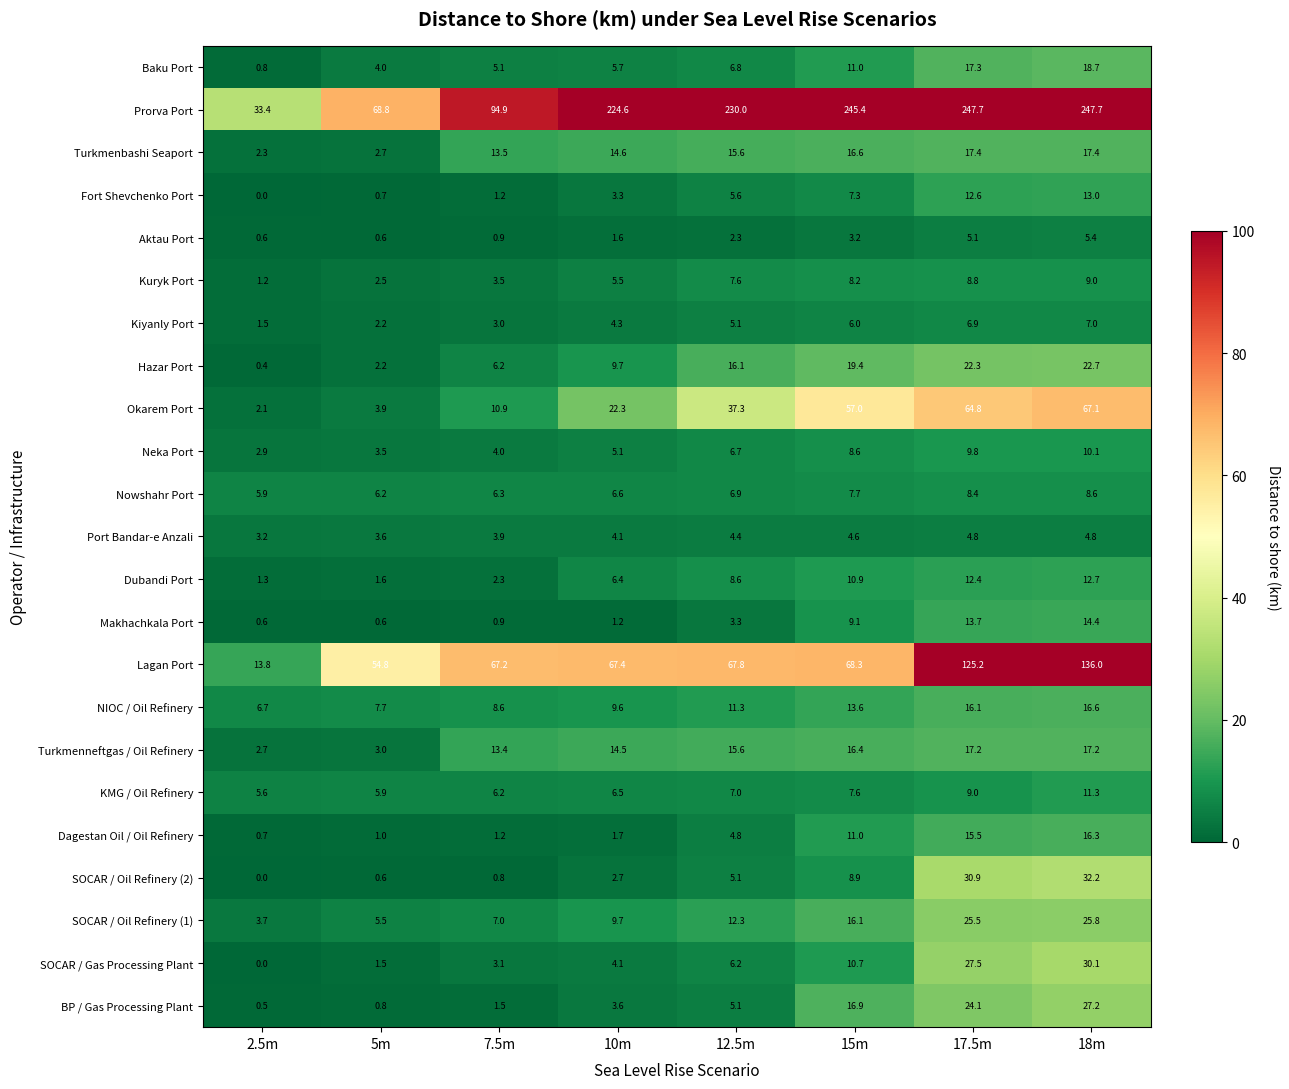

At how many categories does at least one series exceed 130?

5